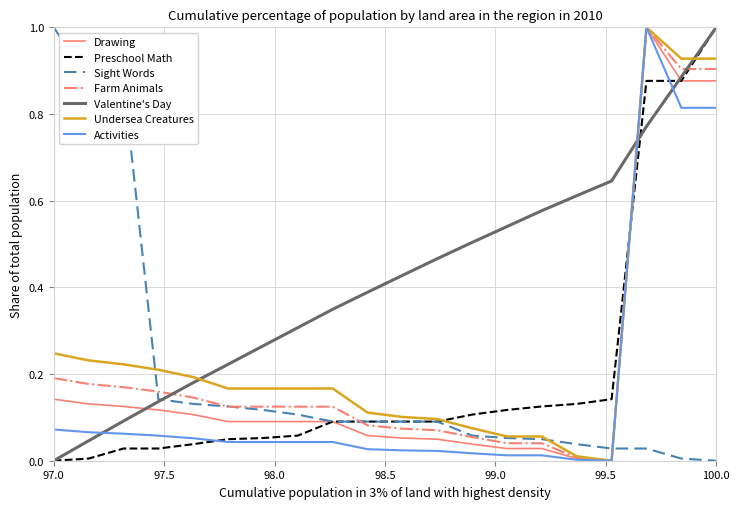

How many series are shown in this chart?

7